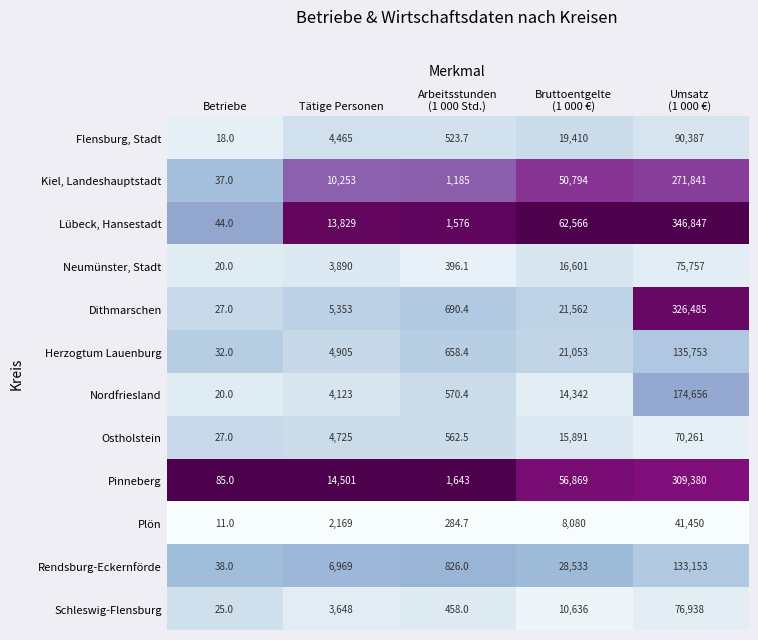

What is the lowest value of the Nordfriesland series?

20.0